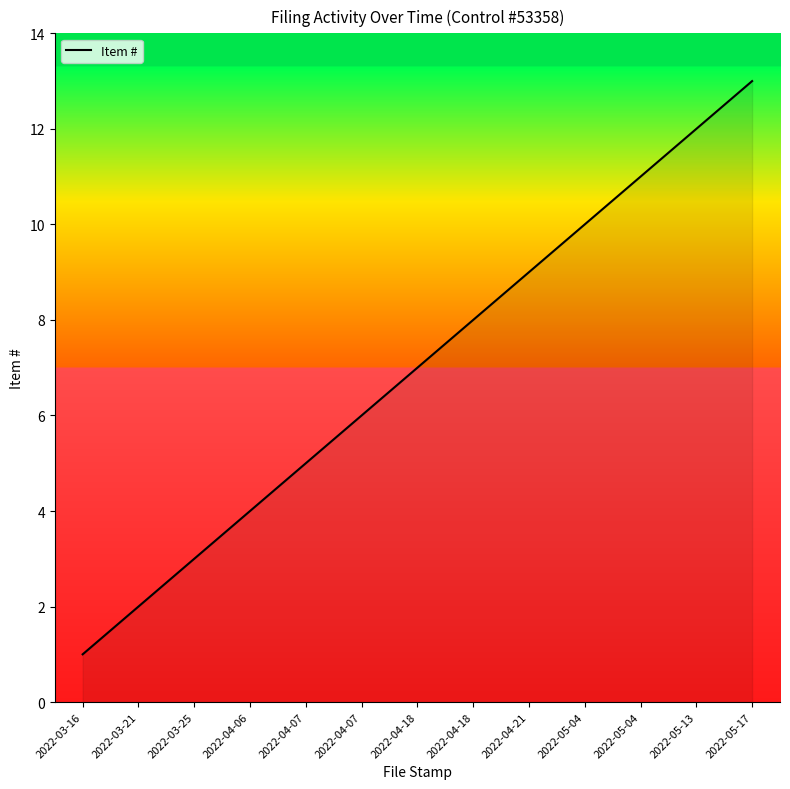

What is the minimum value shown in the chart?

1